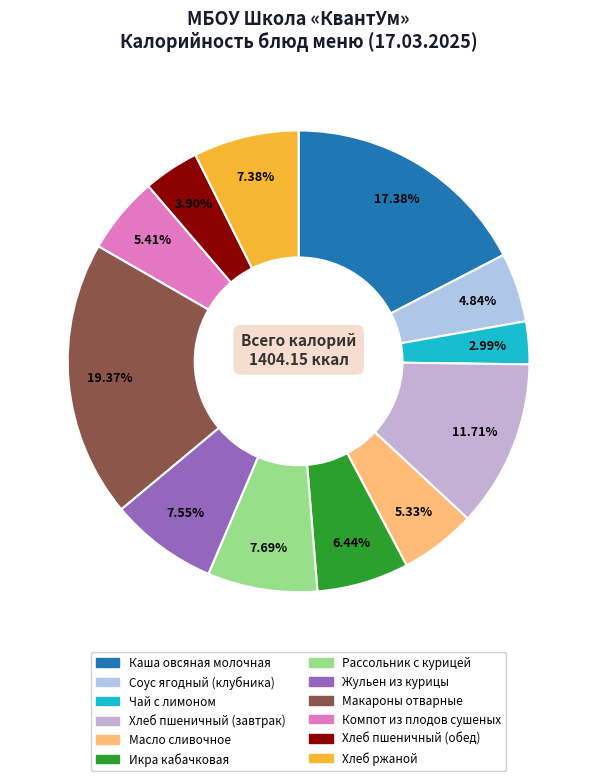

Does any single category account for the majority?

No